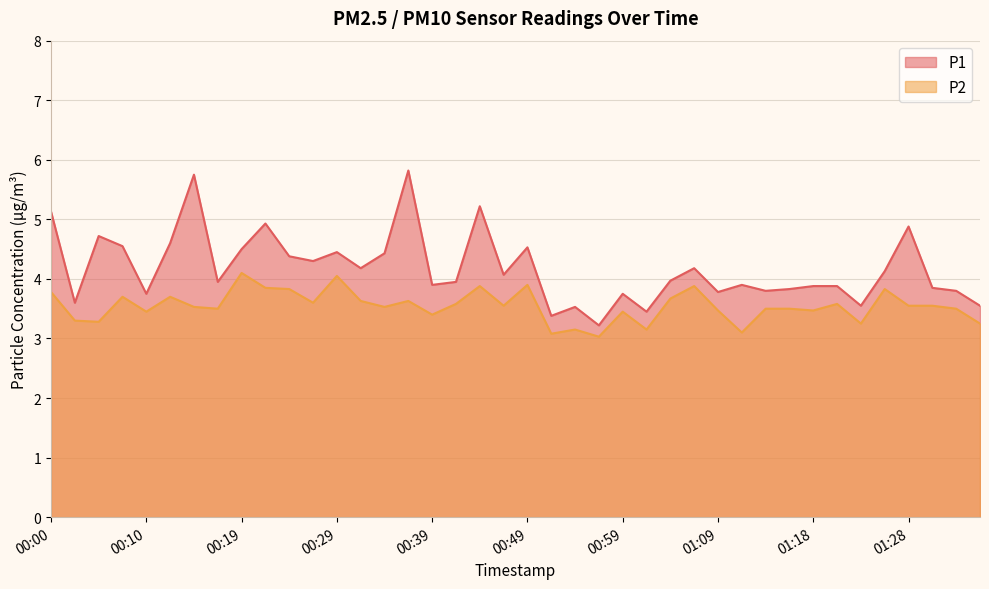

Which has a higher value, 00:51 or 01:33?

01:33